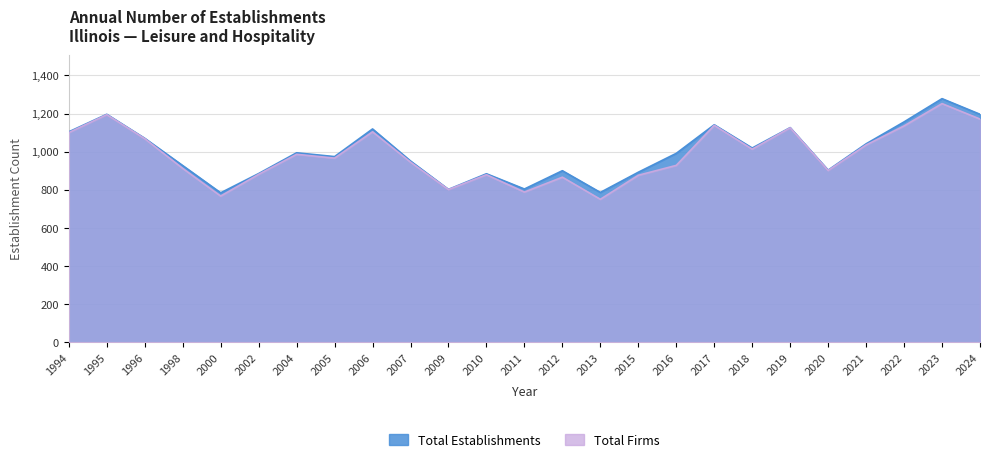

What is the difference between the highest and lowest values at 2013?

36